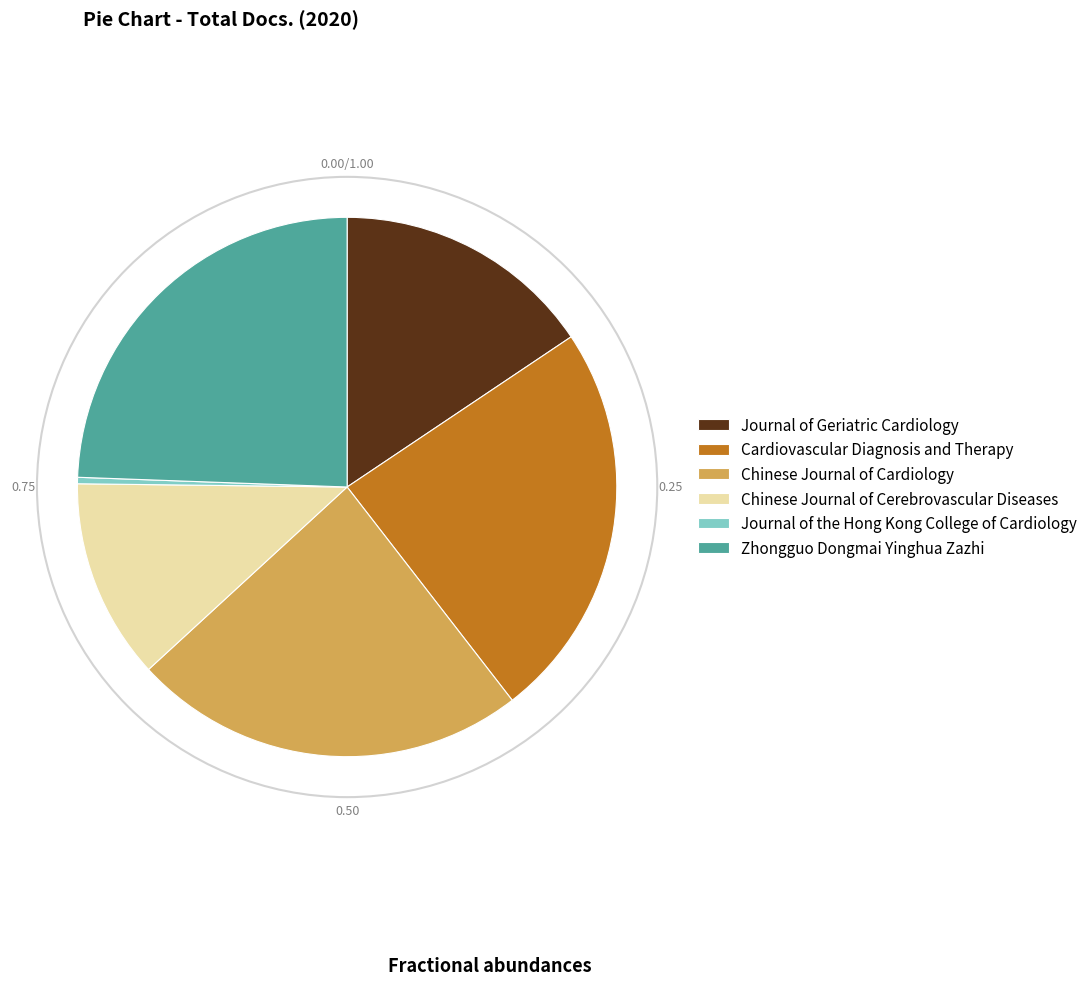

Combined, do Journal of Geriatric Cardiology and Cardiovascular Diagnosis and Therapy account for over 50%?

No